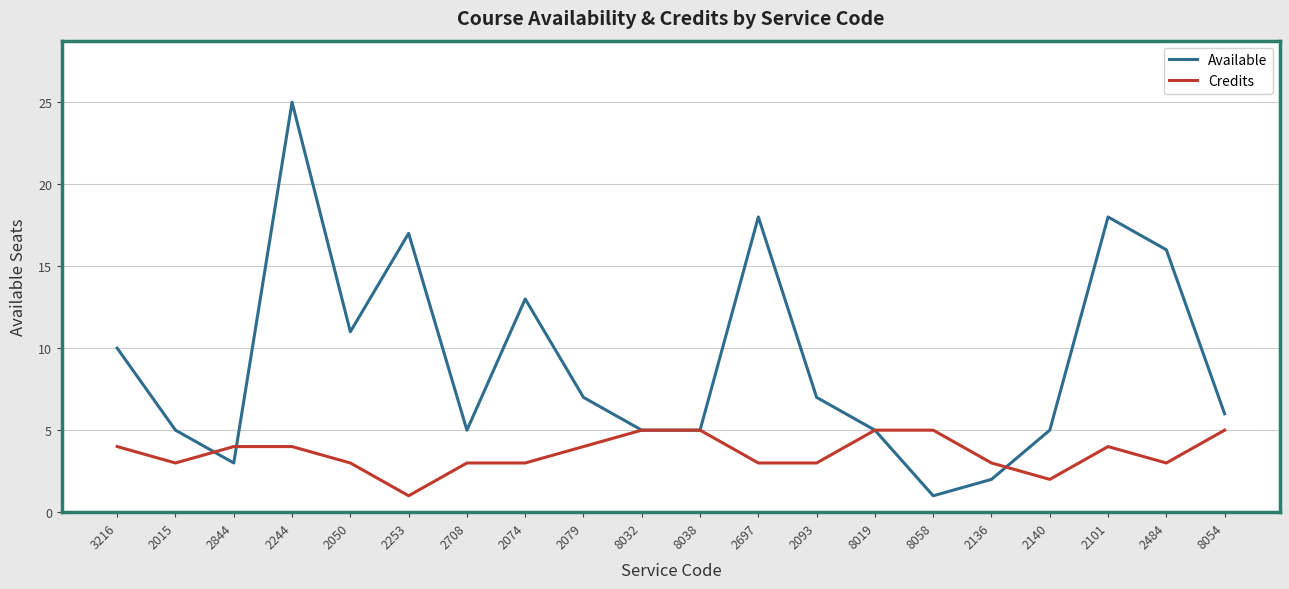

Where is the first local maximum for Available?

2244